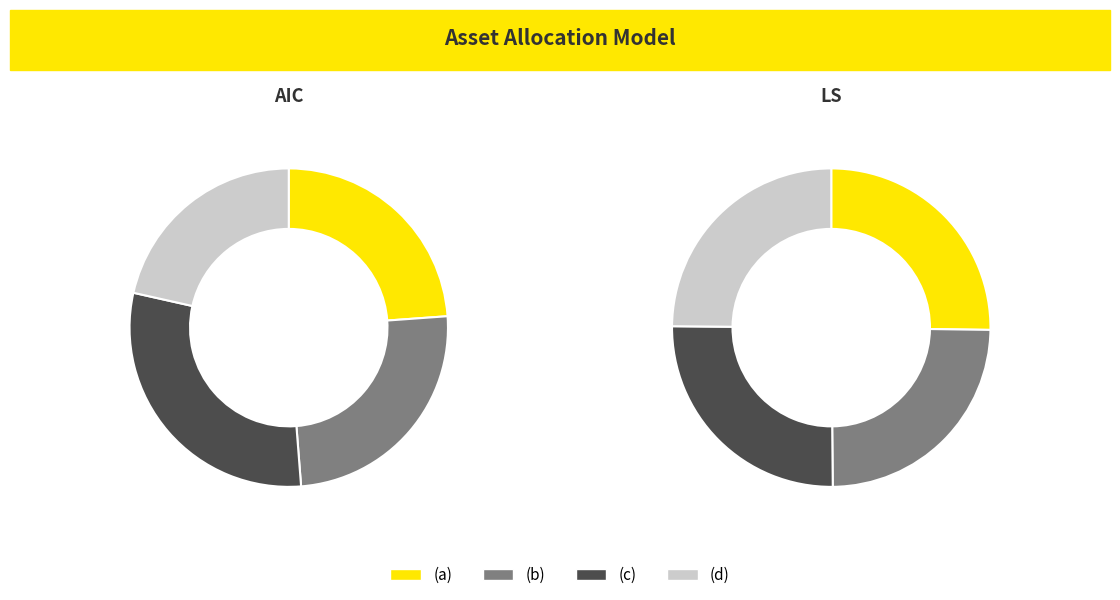

What is the spread (max minus min) of values at (b)?

0.1